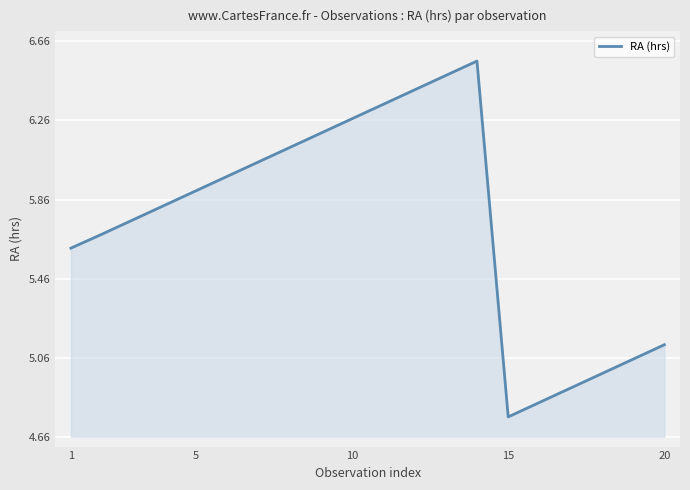

What is the difference between the second highest and second lowest values?

1.7